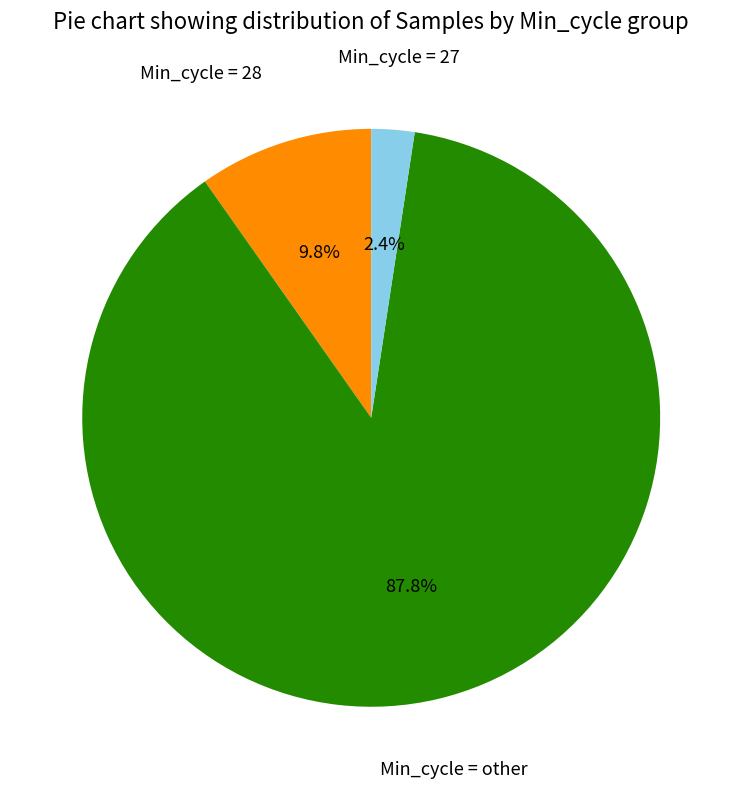

Which category accounts for the majority?

Min_cycle = other